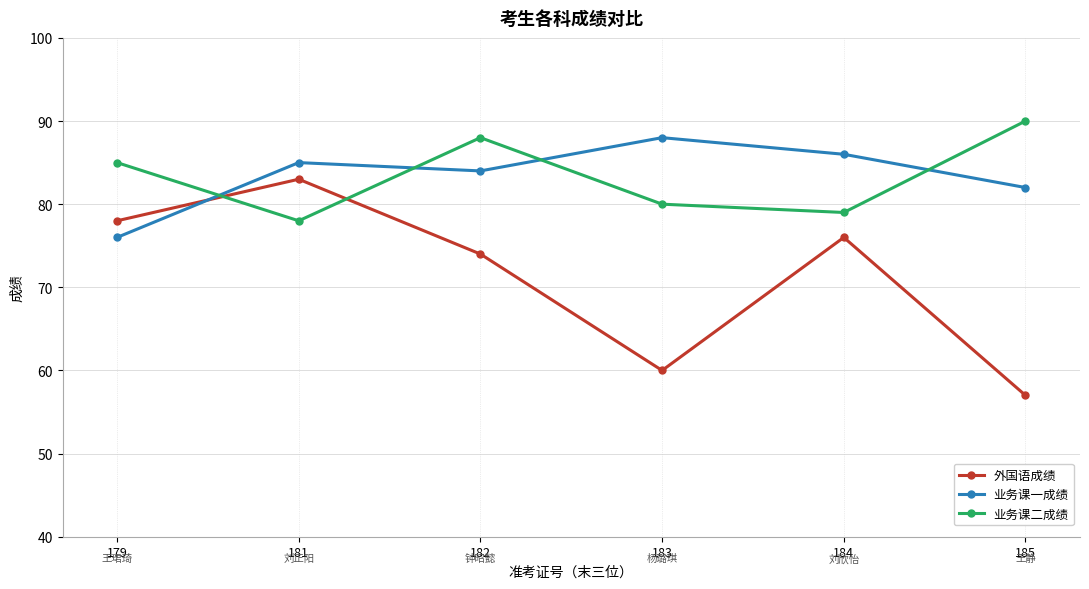

What is the smallest value displayed?

57